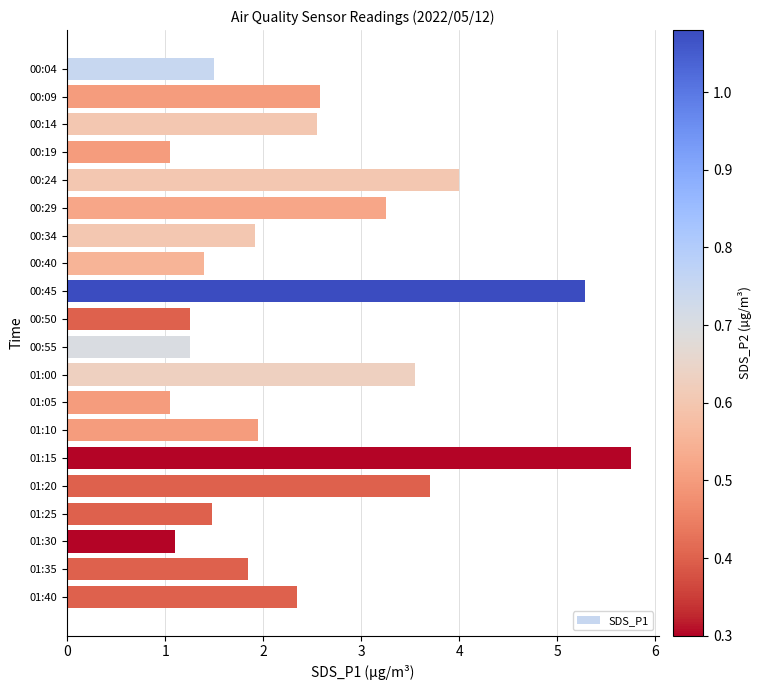

Which has a higher value, 00:29 or 00:14?

00:29